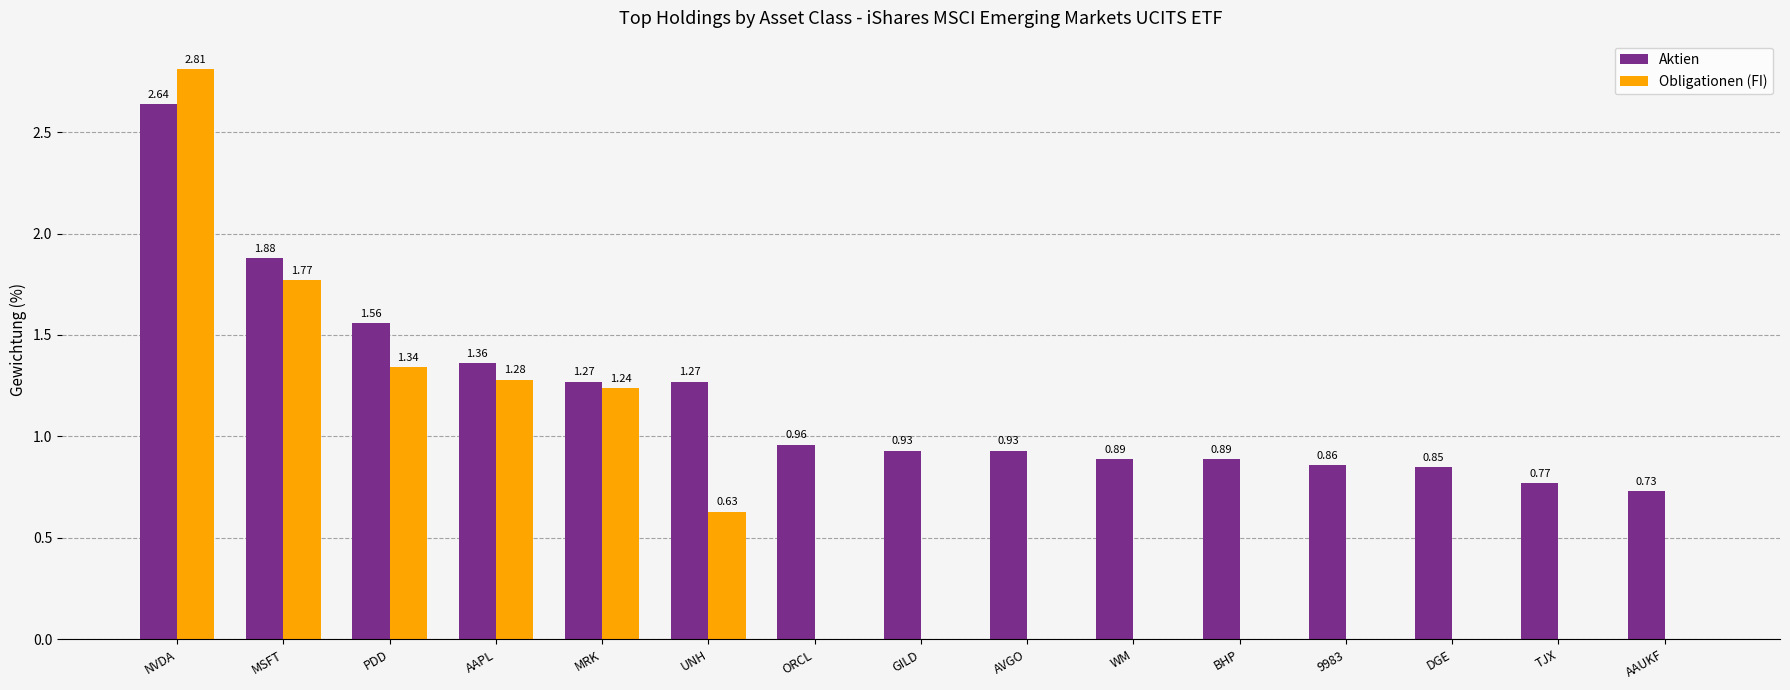

What is the greatest value displayed?

2.8